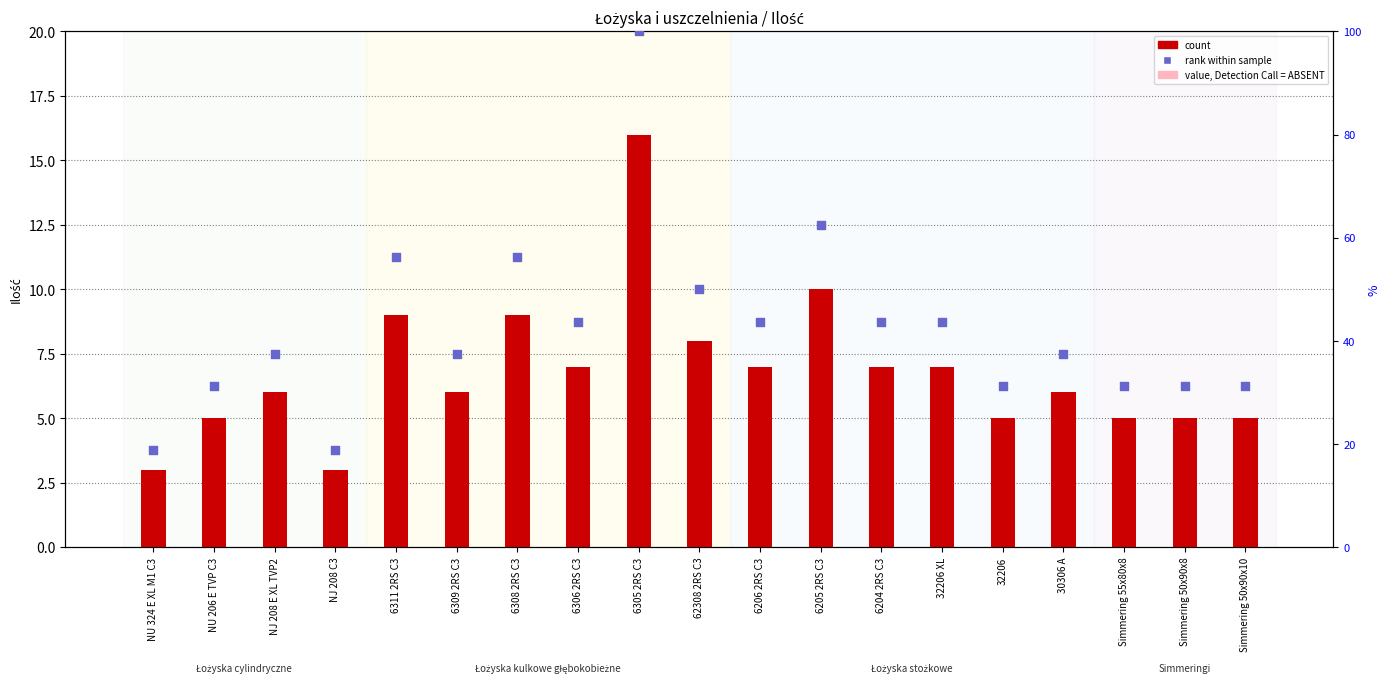

Which series has the largest Y range (max minus min)?

rank